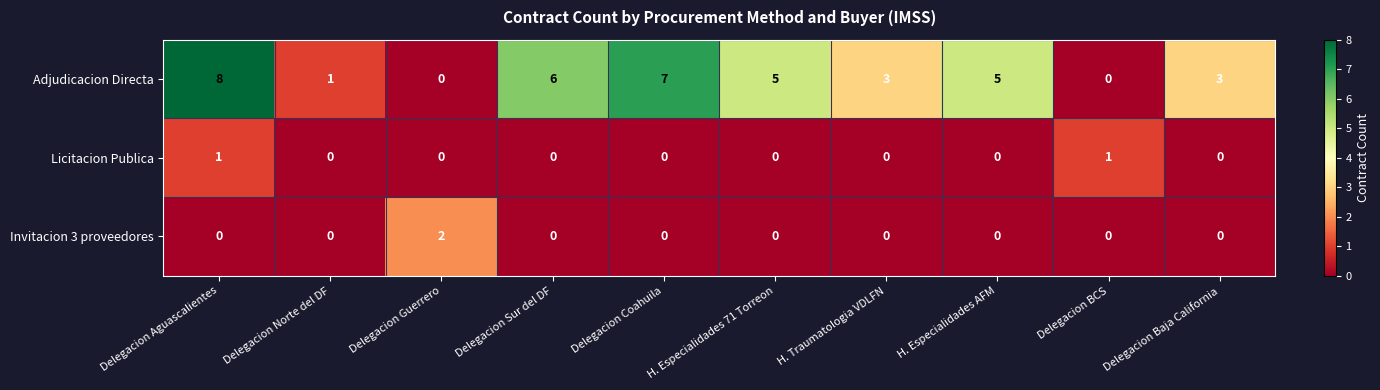

At which category is the sum across all series the highest?

Delegacion Aguascalientes